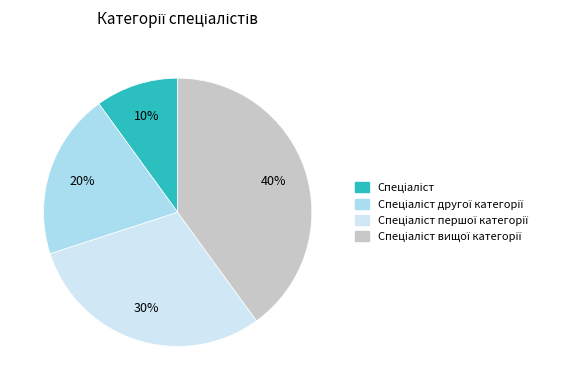

To the nearest percent, what is the average slice percentage?

25%